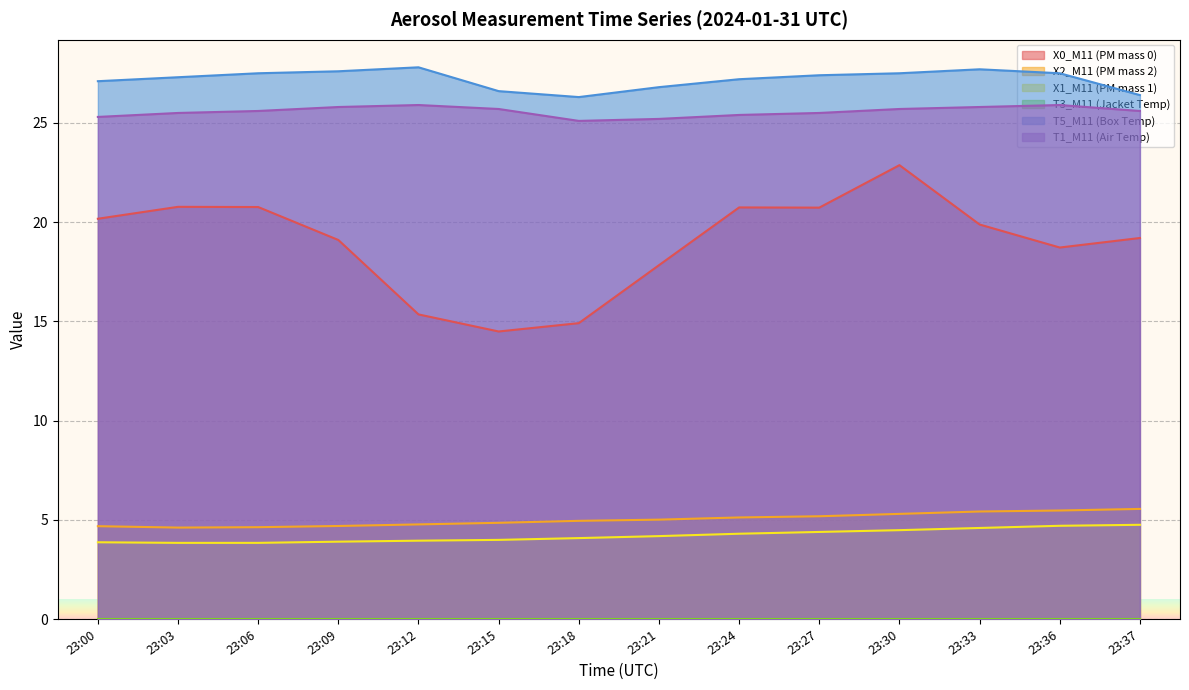

What is the difference between the highest and lowest values at 23:09?

27.6